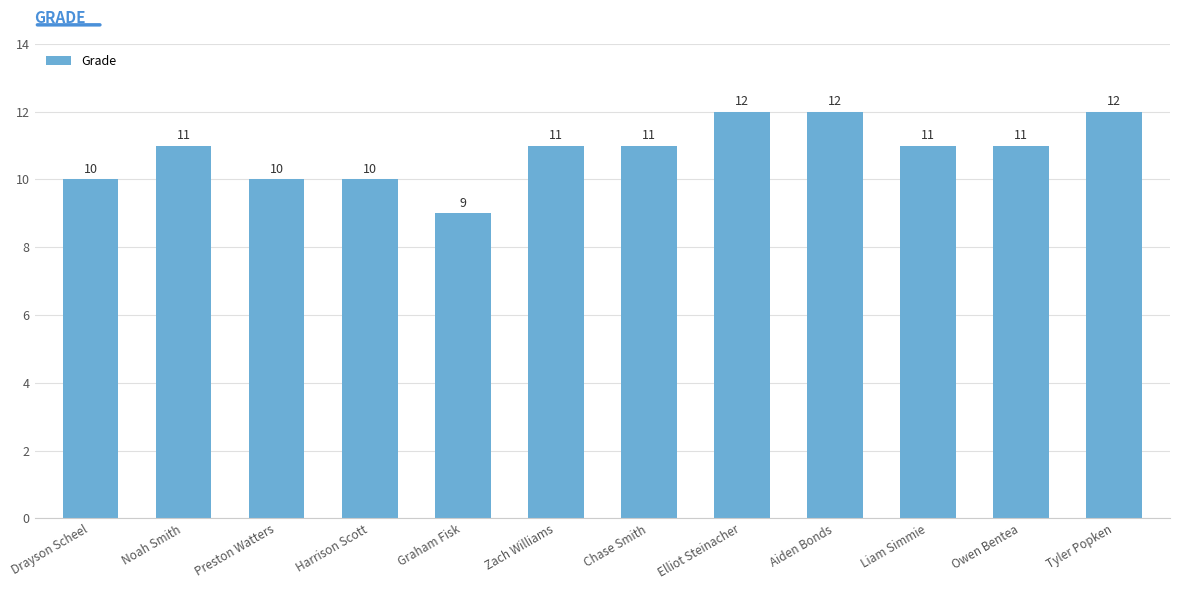

What is the ratio of the value at Liam Simmie to the value at Tyler Popken?

0.9